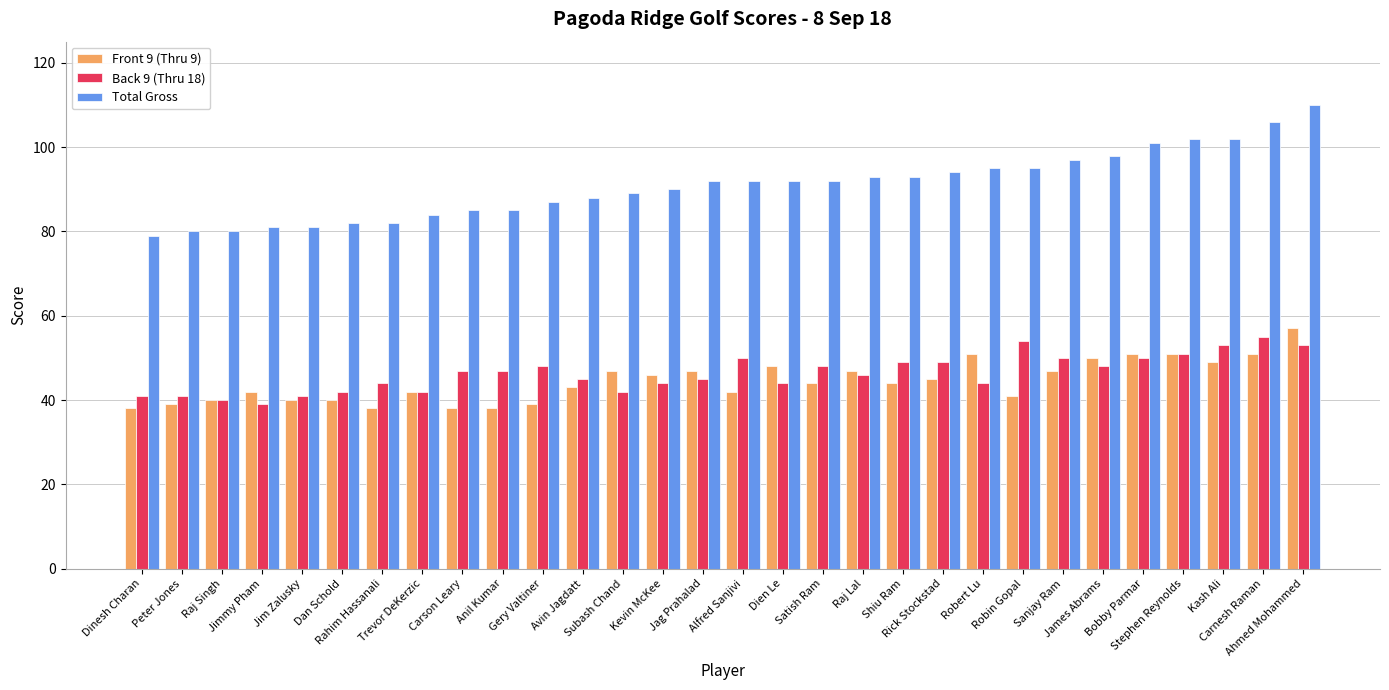

Which series has the largest total across all categories?

Total Gross